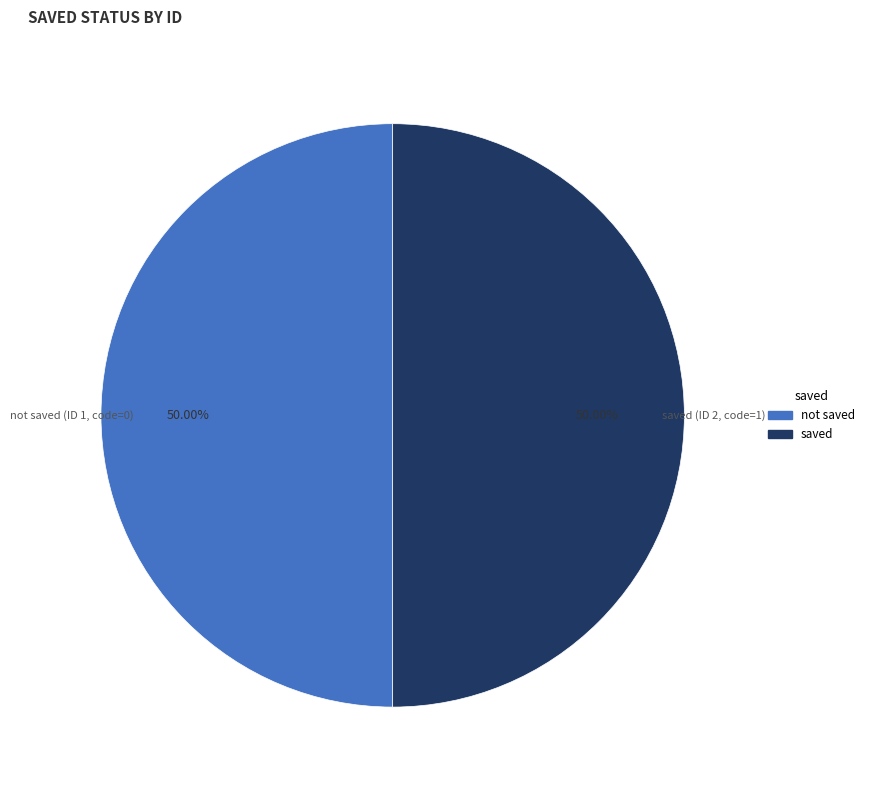

How many segments does this pie chart have?

2